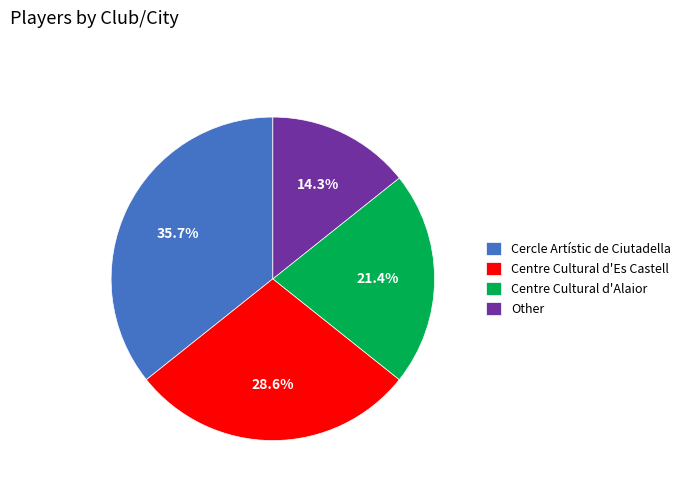

To the nearest percent, what is the difference between the largest and smallest slice percentages?

21%